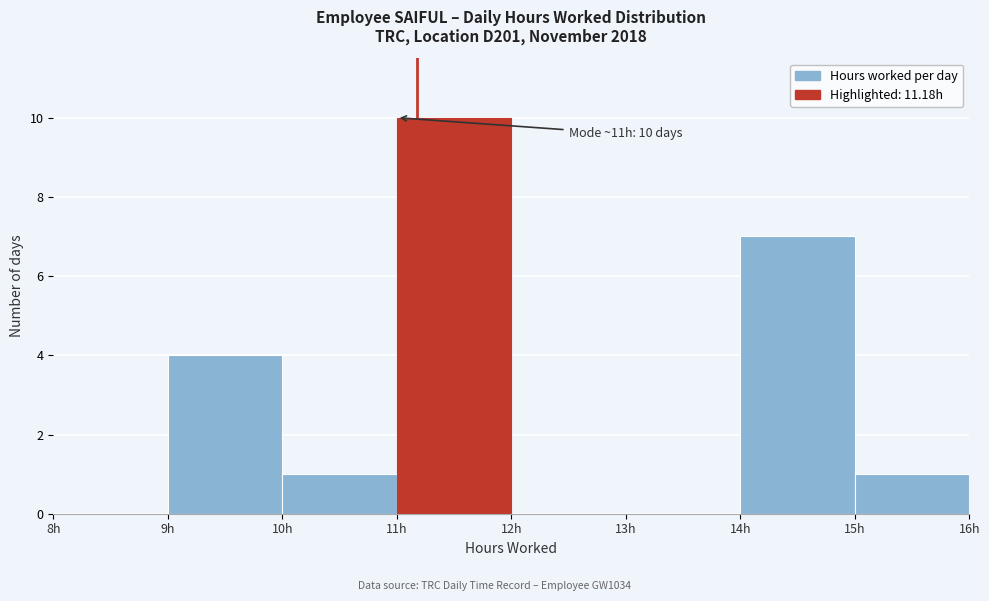

Which range on the x-axis has the tallest bar?

11 to 12